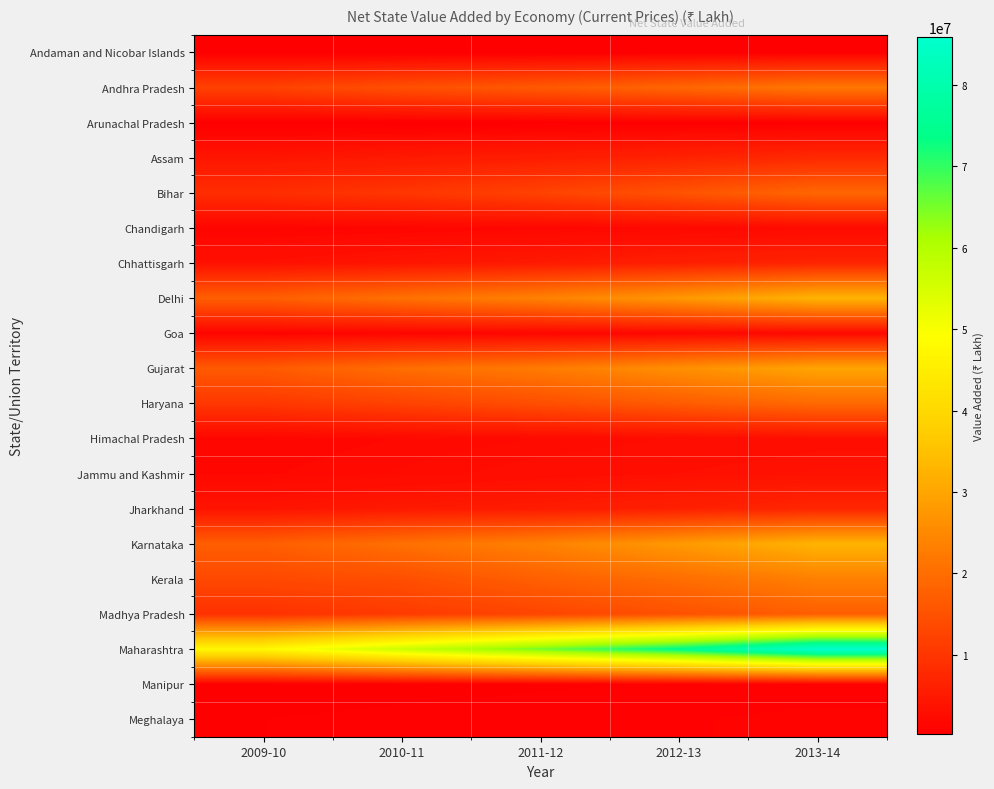

Reading left to right, transcribe all the data shown in this chart.

Andaman and Nicobar Islands: 2009-10=241755	2010-11=252236	2011-12=283054	2012-13=314412	2013-14=346957
Andhra Pradesh: 2009-10=12113371	2010-11=14685771	2011-12=16406313	2012-13=18720944	2013-14=21796003
Arunachal Pradesh: 2009-10=262106	2010-11=260133	2011-12=298298	2012-13=333184	2013-14=376799
Assam: 2009-10=4294689	2010-11=4967132	2011-12=5674244	2012-13=6539484	2013-14=7780554
Bihar: 2009-10=8570116	2010-11=10123093	2011-12=12283057	2012-13=15299584	2013-14=18790748
Chandigarh: 2009-10=1324843	2010-11=1530420	2011-12=1728979	2012-13=1905731	2013-14=2236344
Chhattisgarh: 2009-10=3388145	2010-11=4193768	2011-12=5019950	2012-13=5941599	2013-14=6870366
Delhi: 2009-10=17338261	2010-11=20661265	2011-12=23625730	2012-13=27719870	2013-14=32715106
Goa: 2009-10=1152652	2010-11=1349619	2011-12=1552478	2012-13=1685915	2013-14=2016345
Gujarat: 2009-10=16538300	2010-11=20116285	2011-12=22438425	2012-13=26136912	2013-14=29939600
Haryana: 2009-10=10270061	2010-11=12265107	2011-12=14393942	2012-13=16786531	2013-14=19349663
Himachal Pradesh: 2009-10=1561701	2010-11=1937478	2011-12=2245284	2012-13=2610418	2013-14=3002434
Jammu and Kashmir: 2009-10=1857018	2010-11=2300695	2011-12=2869138	2012-13=3263236	2013-14=3683214
Jharkhand: 2009-10=3914127	2010-11=4921552	2011-12=5329173	2012-13=6152334	2013-14=7232169
Karnataka: 2009-10=17260001	2010-11=20526267	2011-12=23613094	2012-13=27929977	2013-14=32713670
Kerala: 2009-10=13399152	2010-11=14420249	2011-12=17555971	2012-13=19968571	2013-14=23478040
Madhya Pradesh: 2009-10=9137422	2010-11=10942226	2011-12=12715092	2012-13=14901369	2013-14=17288998
Maharashtra: 2009-10=47439439	2010-11=56432638	2011-12=65284355	2012-13=74376240	2013-14=85854681
Manipur: 2009-10=303740	2010-11=402209	2011-12=515198	2012-13=609615	2013-14=708662
Meghalaya: 2009-10=571852	2010-11=699388	2011-12=783275	2012-13=872087	2013-14=1023926